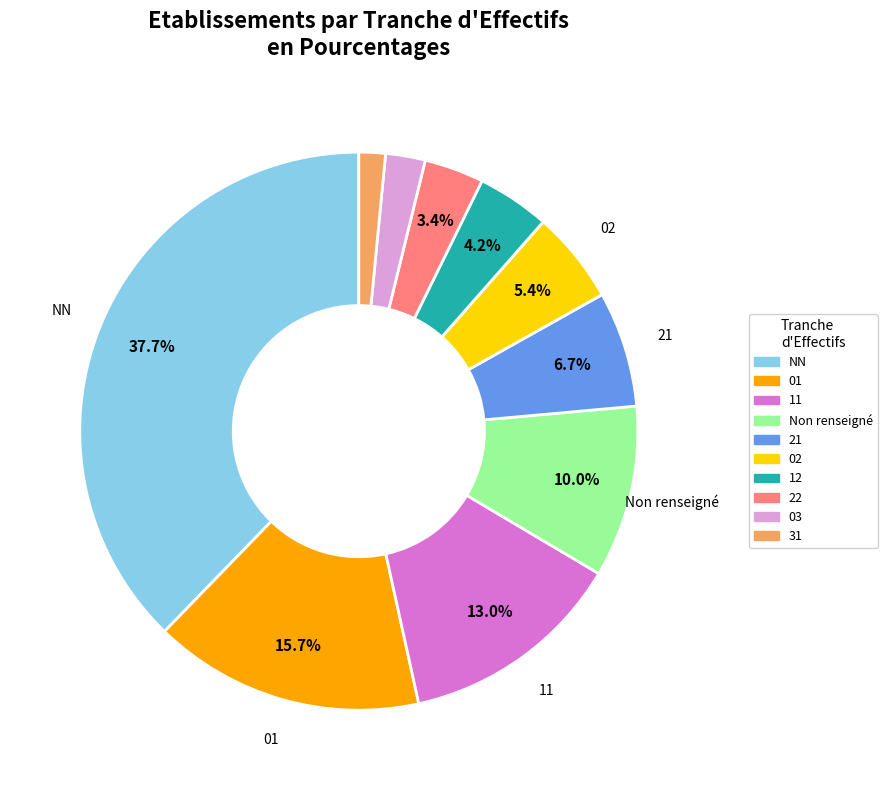

The 01 slice represents 23% of the pie. True or false?

False